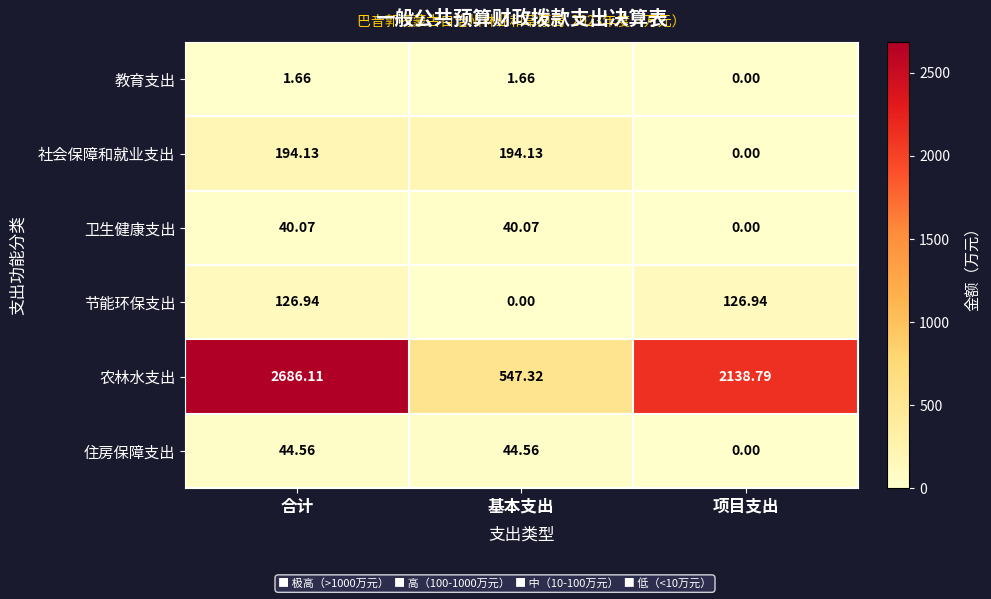

Which series has the largest range (max minus min)?

农林水支出